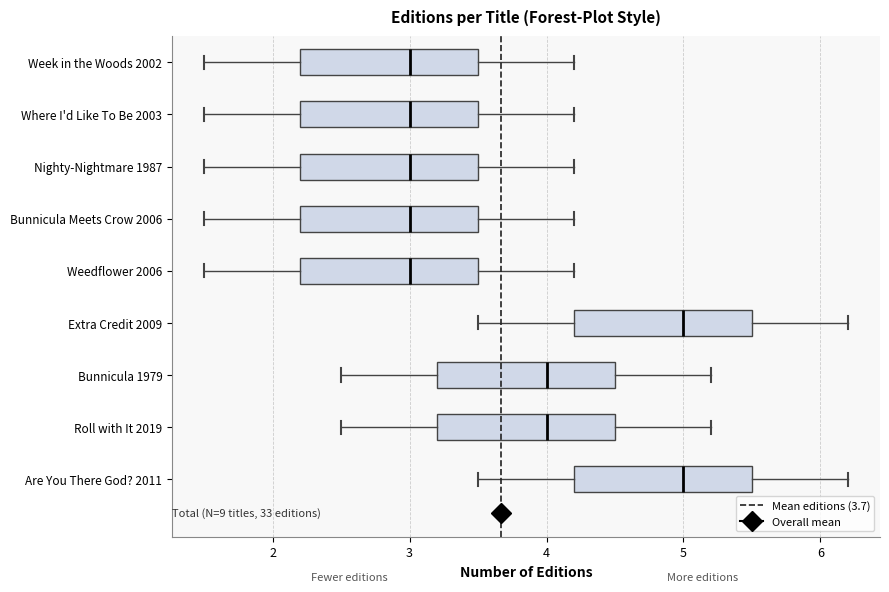

Reading bottom to top, transcribe this box plot: for each box, give where its median line is, the range the box spans, and where its two whiskers end, as read against the x-axis. The values are not printed on the chart, so give them approximately, as read against the axis.

Are You There God? 2011: median 5.0, box 4.2 to 5.5, whiskers 3.5 to 6.2
Roll with It 2019: median 4.0, box 3.2 to 4.5, whiskers 2.5 to 5.2
Bunnicula 1979: median 4.0, box 3.2 to 4.5, whiskers 2.5 to 5.2
Extra Credit 2009: median 5.0, box 4.2 to 5.5, whiskers 3.5 to 6.2
Weedflower 2006: median 3.0, box 2.2 to 3.5, whiskers 1.5 to 4.2
Bunnicula Meets Crow 2006: median 3.0, box 2.2 to 3.5, whiskers 1.5 to 4.2
Nighty-Nightmare 1987: median 3.0, box 2.2 to 3.5, whiskers 1.5 to 4.2
Where I'd Like To Be 2003: median 3.0, box 2.2 to 3.5, whiskers 1.5 to 4.2
Week in the Woods 2002: median 3.0, box 2.2 to 3.5, whiskers 1.5 to 4.2